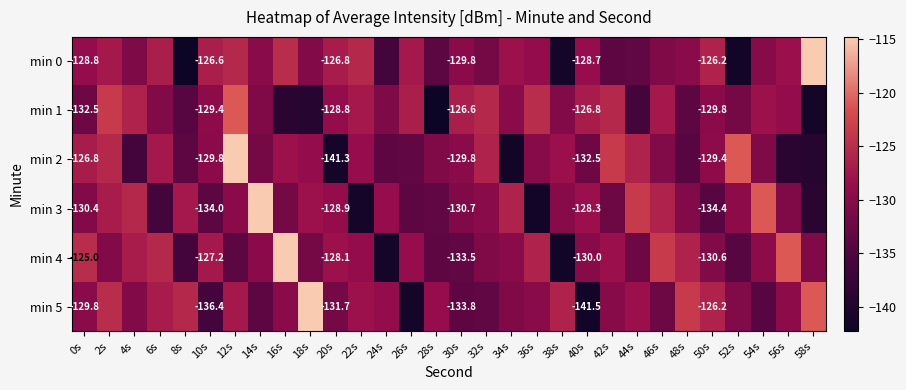

What is the sum of all min 2 values?

-3914.0